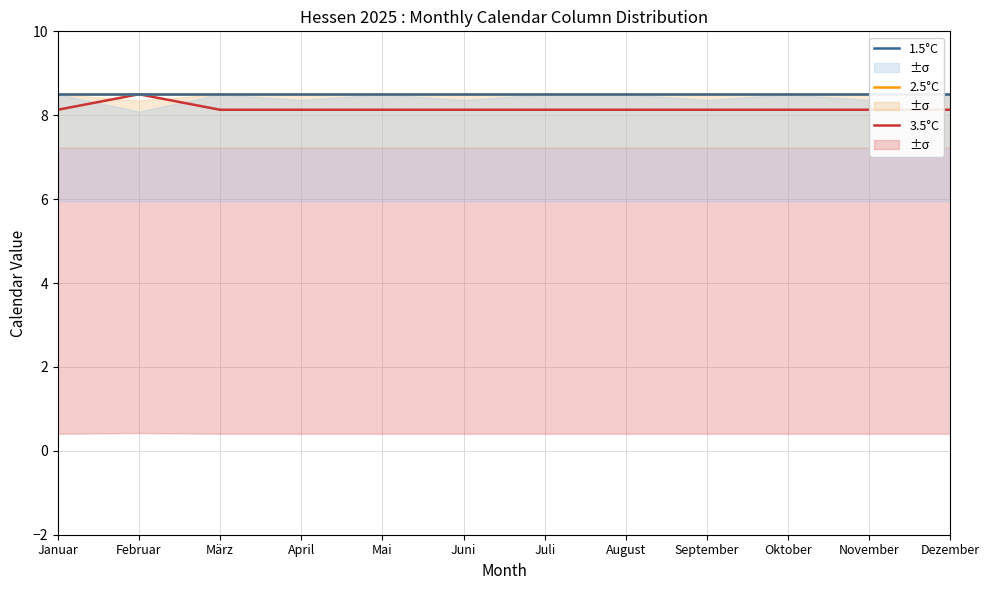

True or false: 2.5°C has a value of 8.5 at Oktober.

True